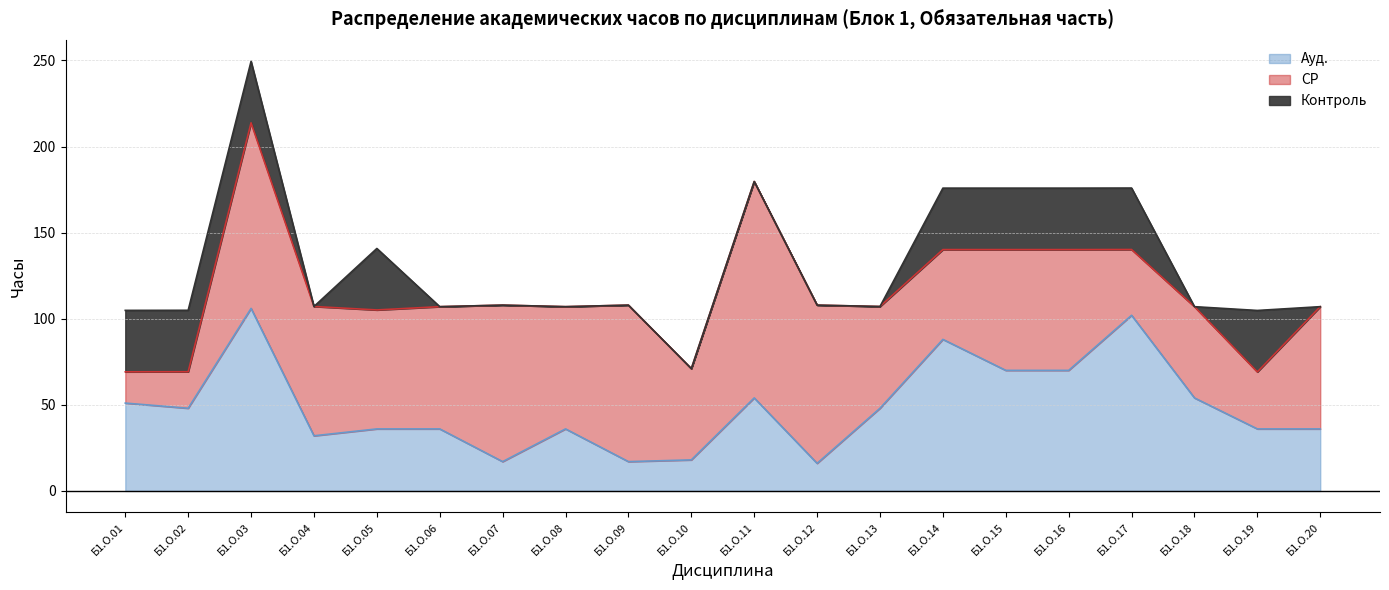

Reading left to right, transcribe all the data shown in this chart.

Ауд.: Б1.О.01=51.0	Б1.О.02=48.0	Б1.О.03=106.0	Б1.О.04=32.0	Б1.О.05=36.0	Б1.О.06=36.0	Б1.О.07=17.0	Б1.О.08=36.0	Б1.О.09=17.0	Б1.О.10=18.0	Б1.О.11=54.0	Б1.О.12=16.0	Б1.О.13=48.0	Б1.О.14=88.0	Б1.О.15=70.0	Б1.О.16=70.0	Б1.О.17=102.0	Б1.О.18=54.0	Б1.О.19=36.0	Б1.О.20=36.0
СР: Б1.О.01=18.1	Б1.О.02=21.2	Б1.О.03=107.8	Б1.О.04=75.1	Б1.О.05=69.1	Б1.О.06=71.0	Б1.О.07=90.9	Б1.О.08=71.0	Б1.О.09=90.9	Б1.О.10=53.0	Б1.О.11=125.7	Б1.О.12=91.9	Б1.О.13=59.1	Б1.О.14=52.1	Б1.О.15=70.2	Б1.О.16=70.2	Б1.О.17=38.2	Б1.О.18=53.0	Б1.О.19=33.1	Б1.О.20=71.0
Контроль: Б1.О.01=35.7	Б1.О.02=35.7	Б1.О.03=35.7	Б1.О.04=0.0	Б1.О.05=35.7	Б1.О.06=0.0	Б1.О.07=0.0	Б1.О.08=0.0	Б1.О.09=0.0	Б1.О.10=0.0	Б1.О.11=0.0	Б1.О.12=0.0	Б1.О.13=0.0	Б1.О.14=35.7	Б1.О.15=35.7	Б1.О.16=35.7	Б1.О.17=35.7	Б1.О.18=0.0	Б1.О.19=35.7	Б1.О.20=0.0